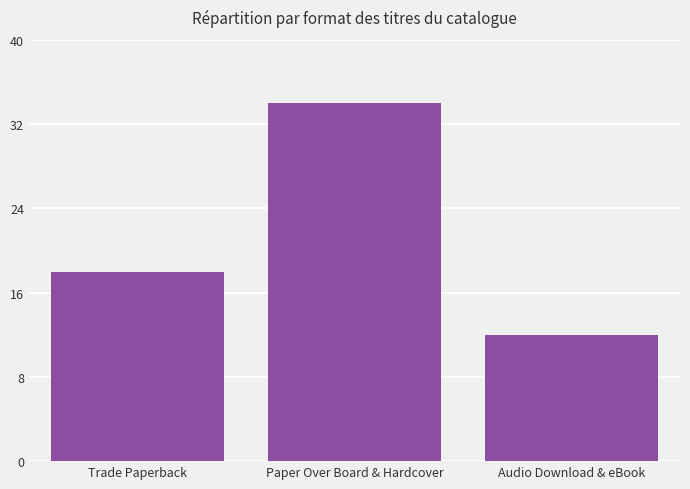

At which label is the value closest to 23?

Trade Paperback